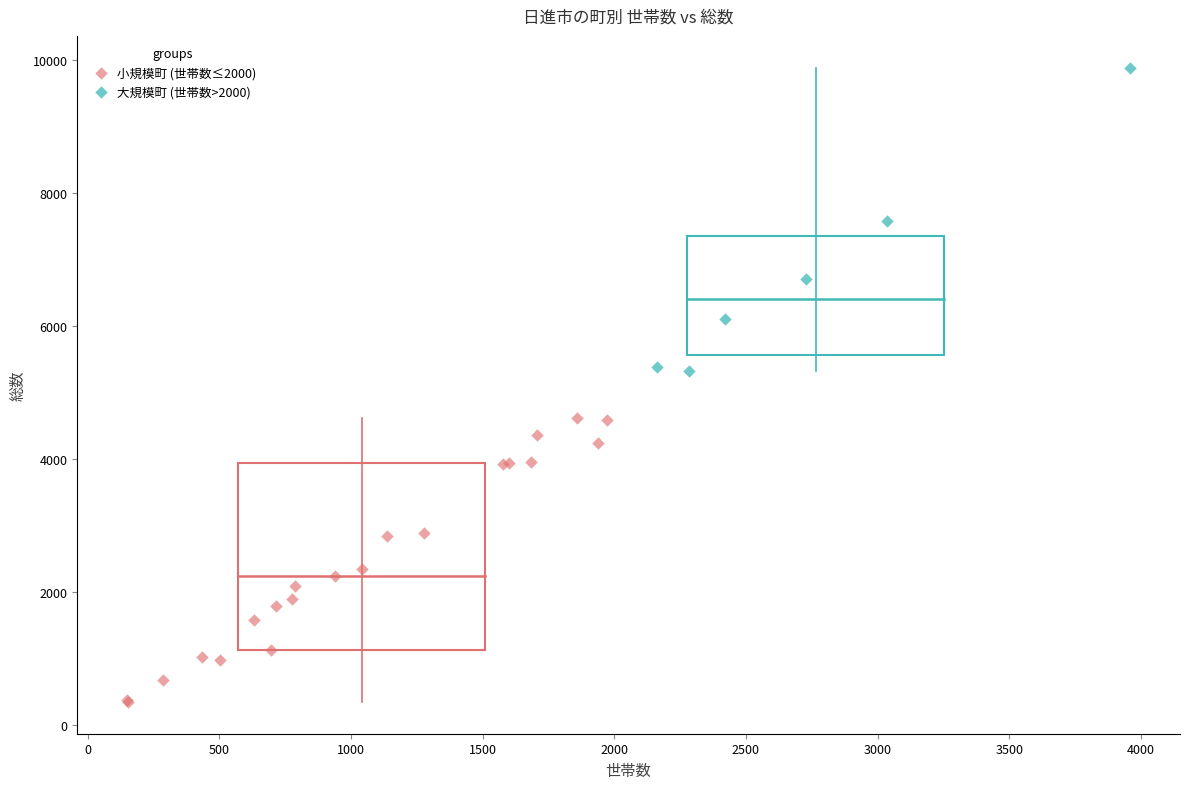

Which series reaches the minimum Y coordinate?

小規模町 (世帯数≤2000)